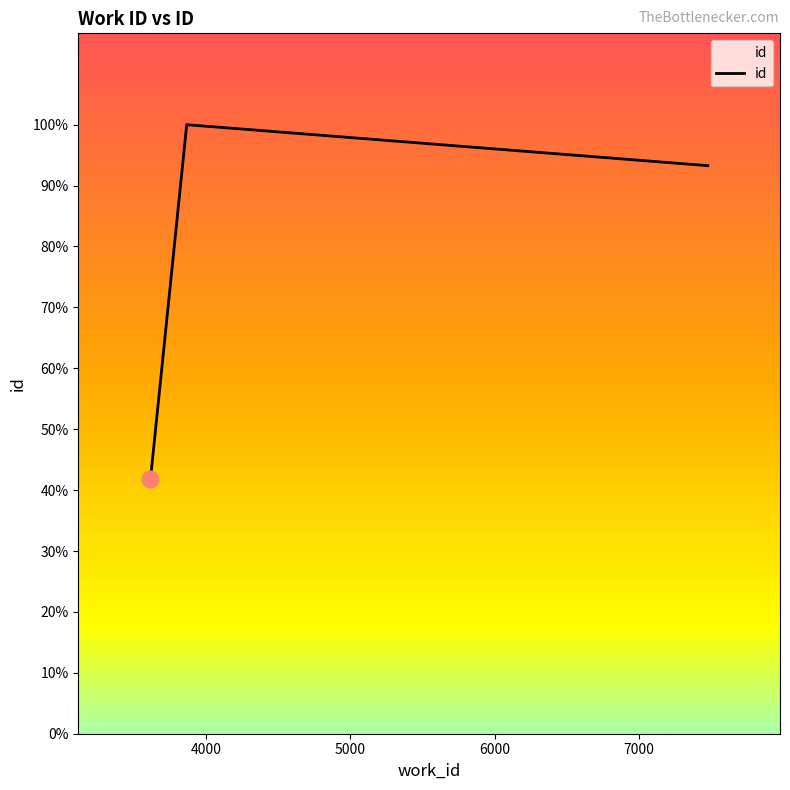

Is this an area chart (filled region under the line)?

No